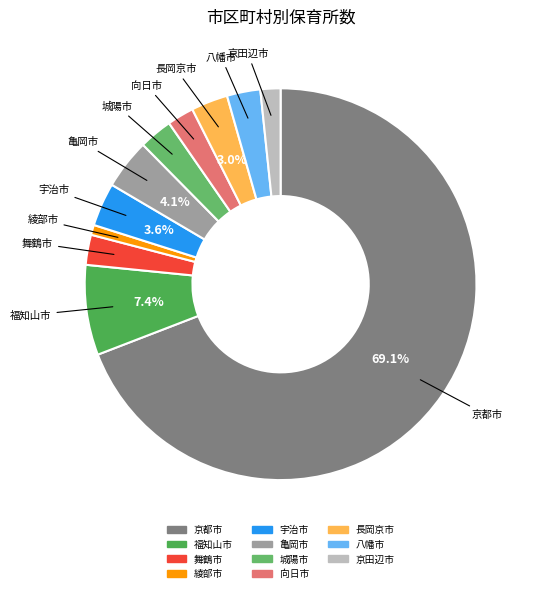

To the nearest percent, what is the difference between the largest and smallest slice percentages?

68%